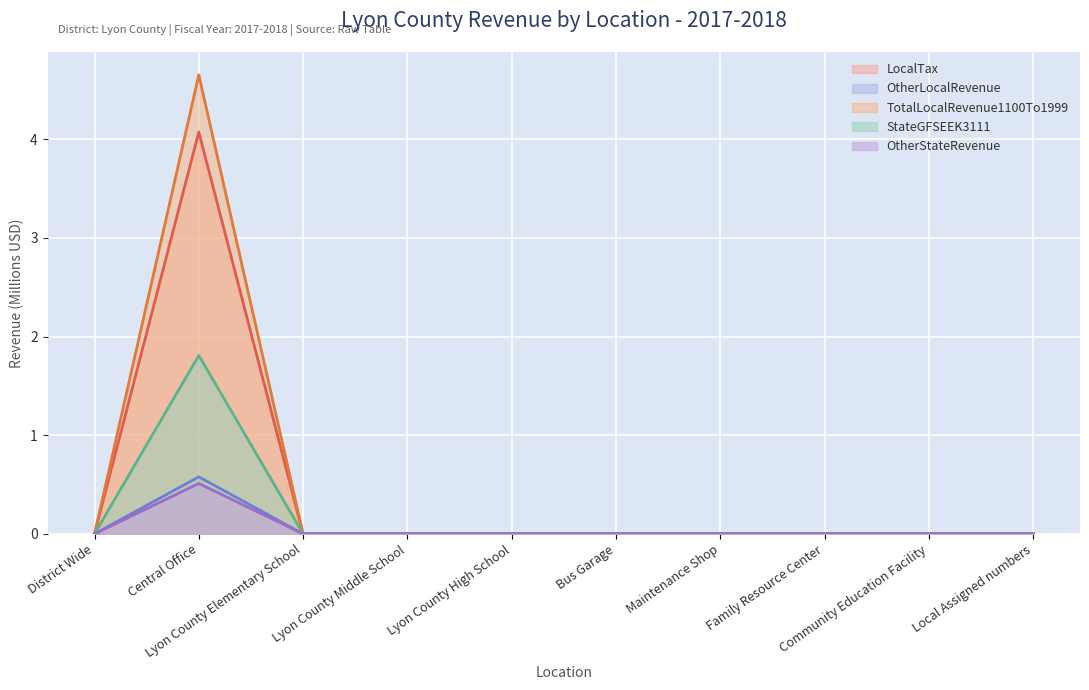

True or false: LocalTax and TotalLocalRevenue1100To1999 cross at least once.

False